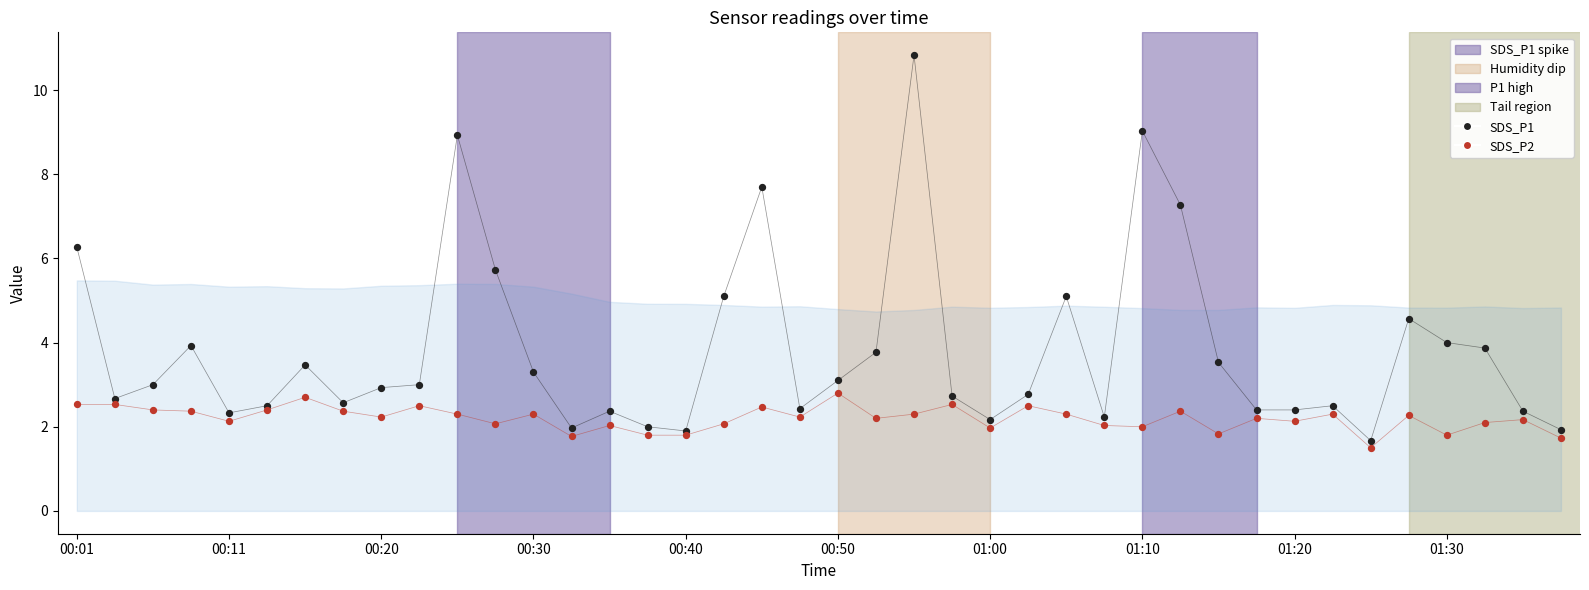

Which series contains the highest Y value?

SDS_P1